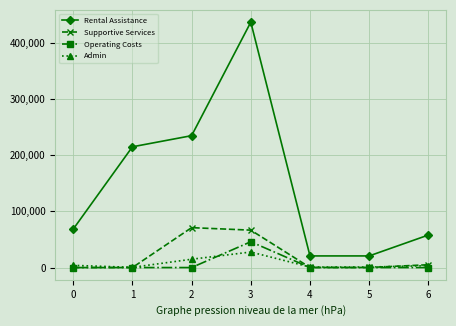

Which series has the largest total across all categories?

Rental Assistance